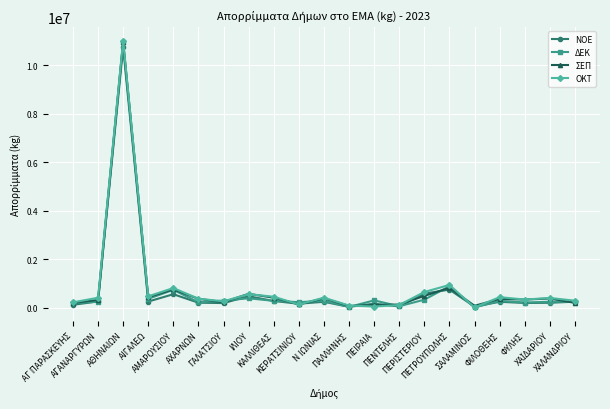

How many lines are shown in the chart?

4